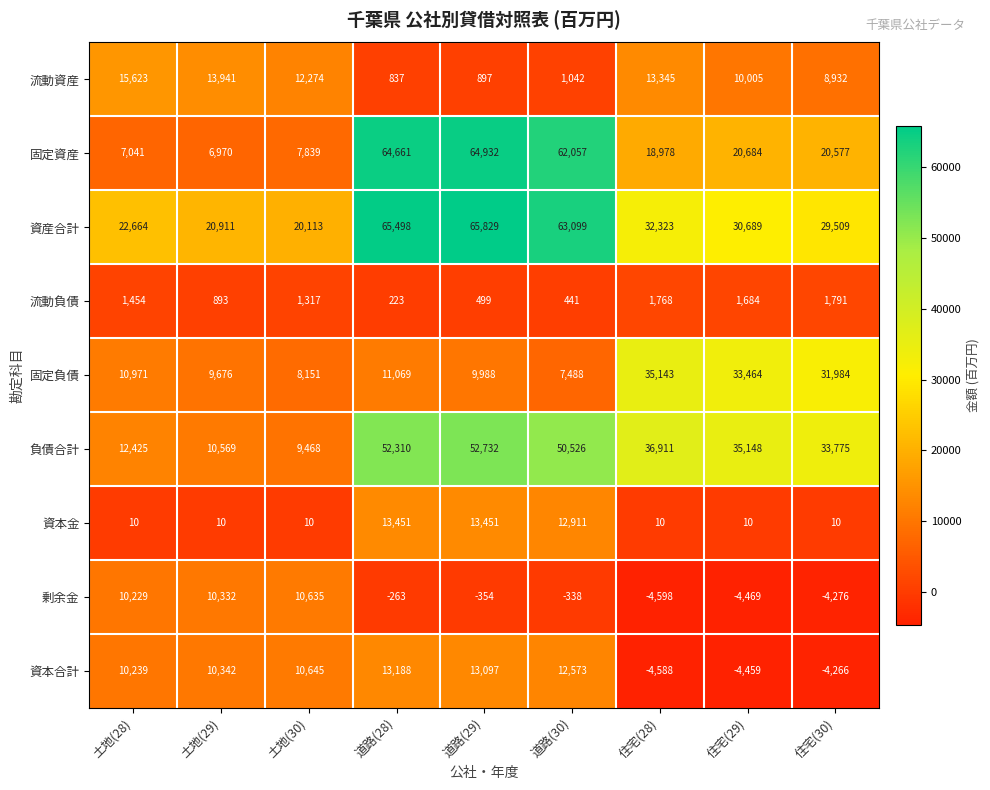

The value of 資産合計 at 土地(28) is 31201. True or false?

False